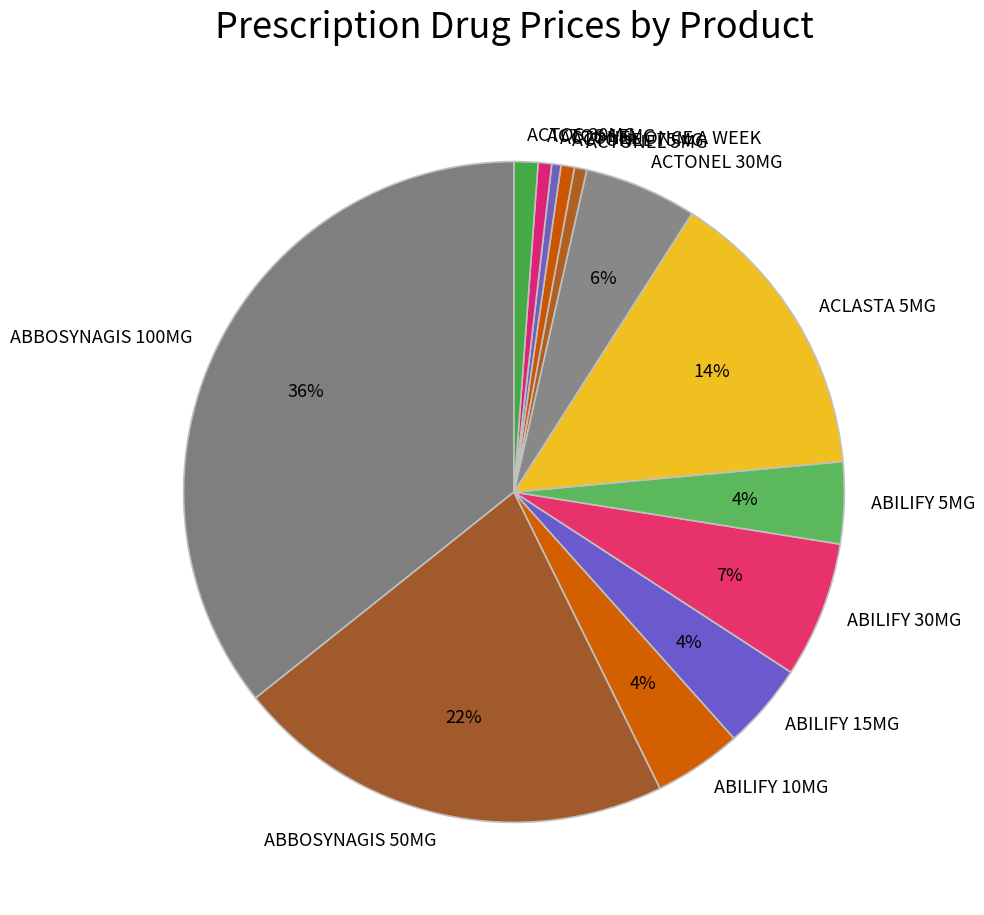

To the nearest percent, what portion does ABBOSYNAGIS 50MG represent?

22%